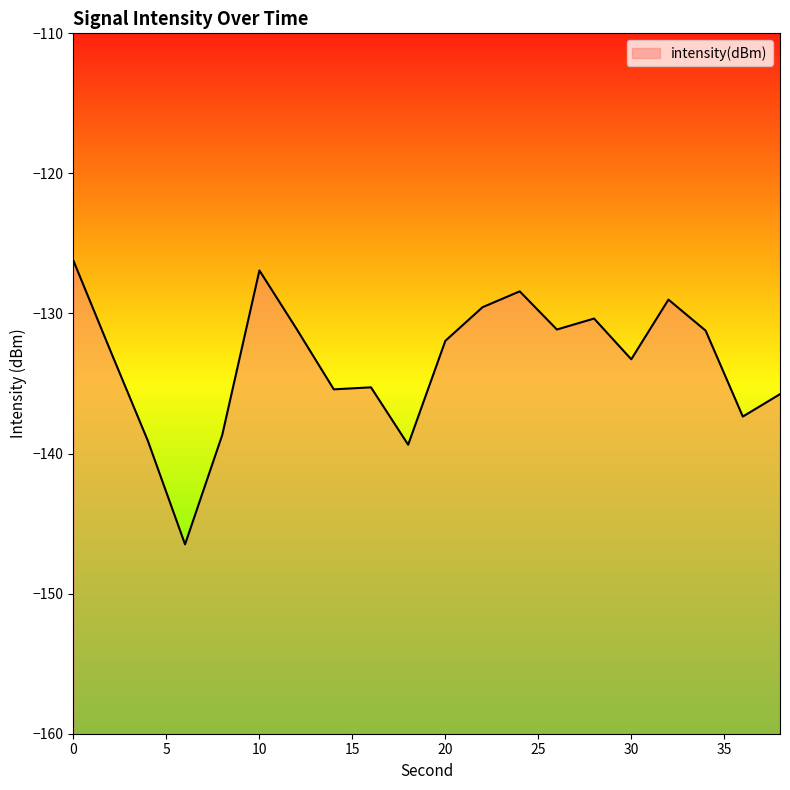

The value at 14 is -234.2. True or false?

False